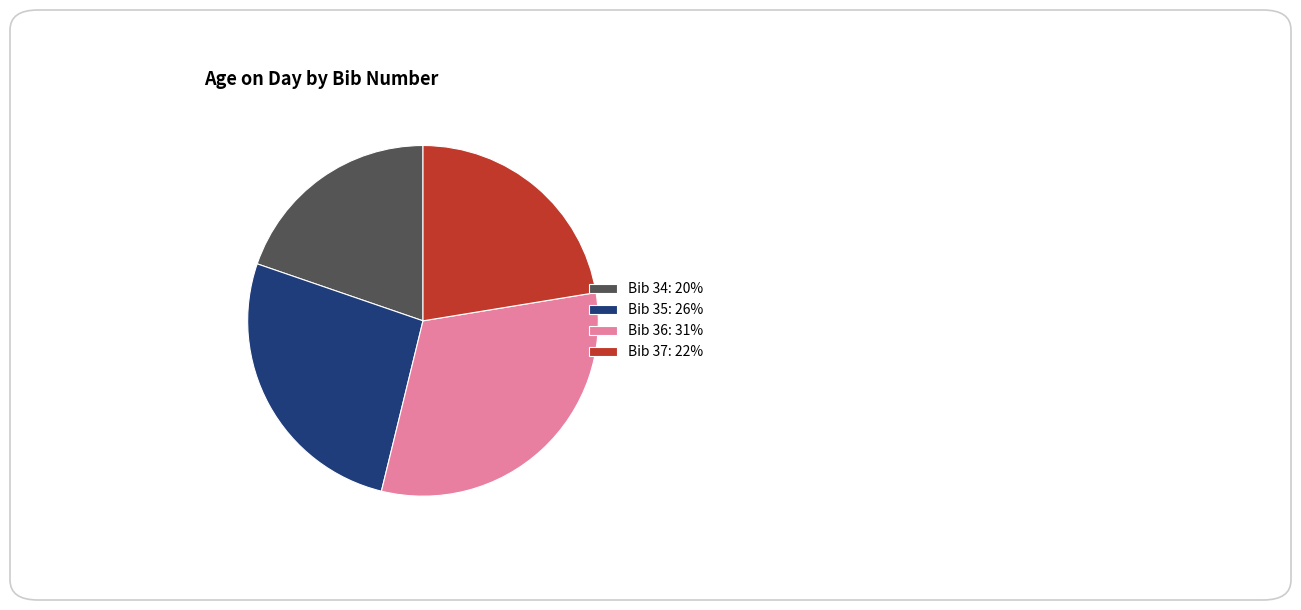

The Bib 35: 26% slice represents 26% of the pie. True or false?

True